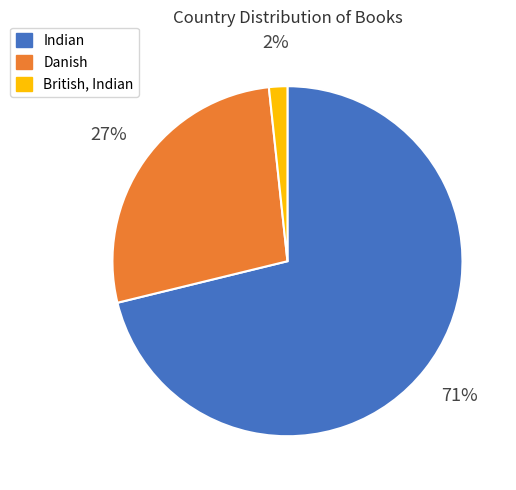

The Indian slice represents 71% of the pie. True or false?

True